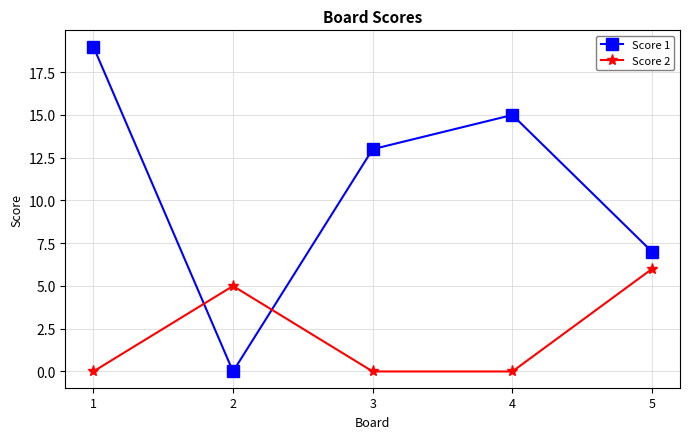

How many intersections are there between Score 1 and Score 2?

2